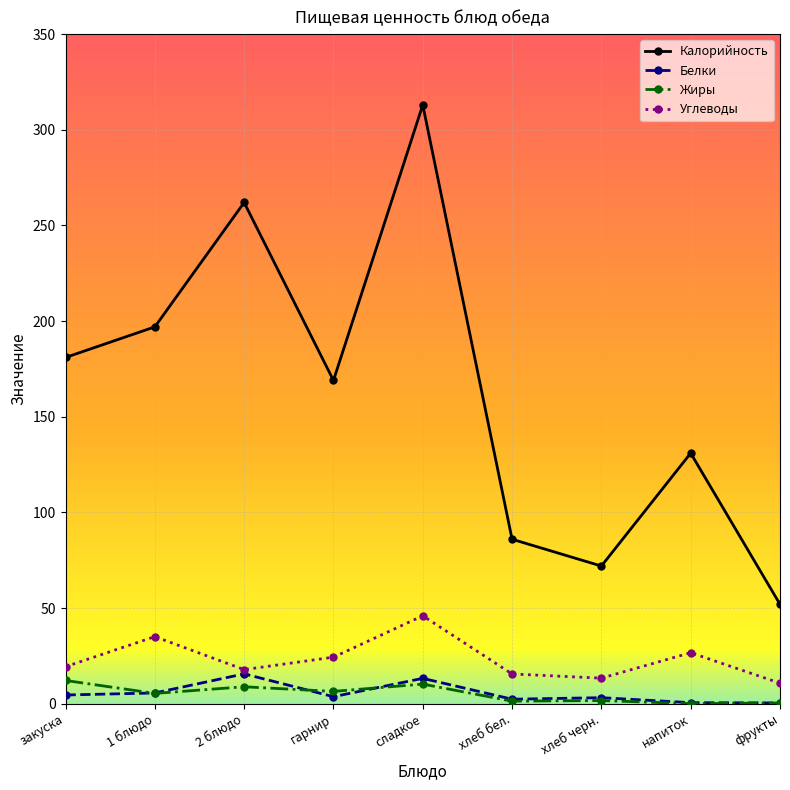

Rank the series by their maximum value, from highest to lowest.

Калорийность, Углеводы, Белки, Жиры